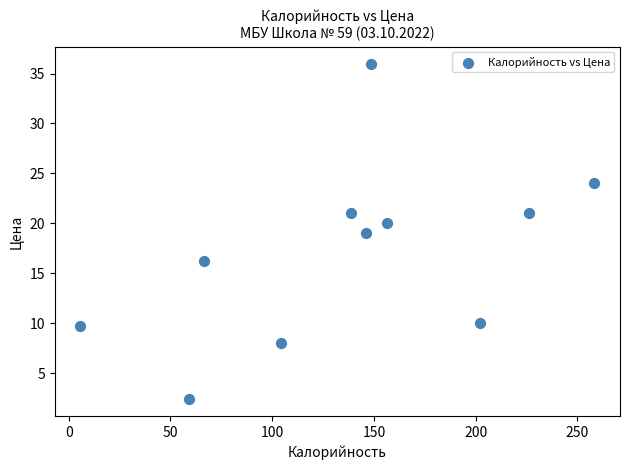

What is the range of Y values (max minus min)?

33.6